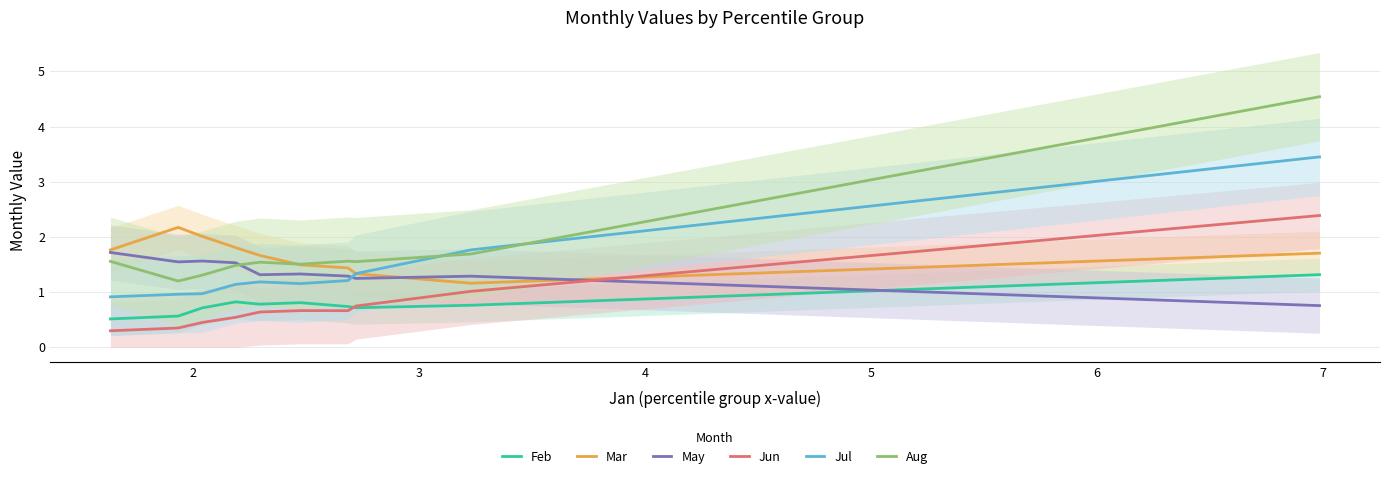

How many values in the Jul series are below 1?

3